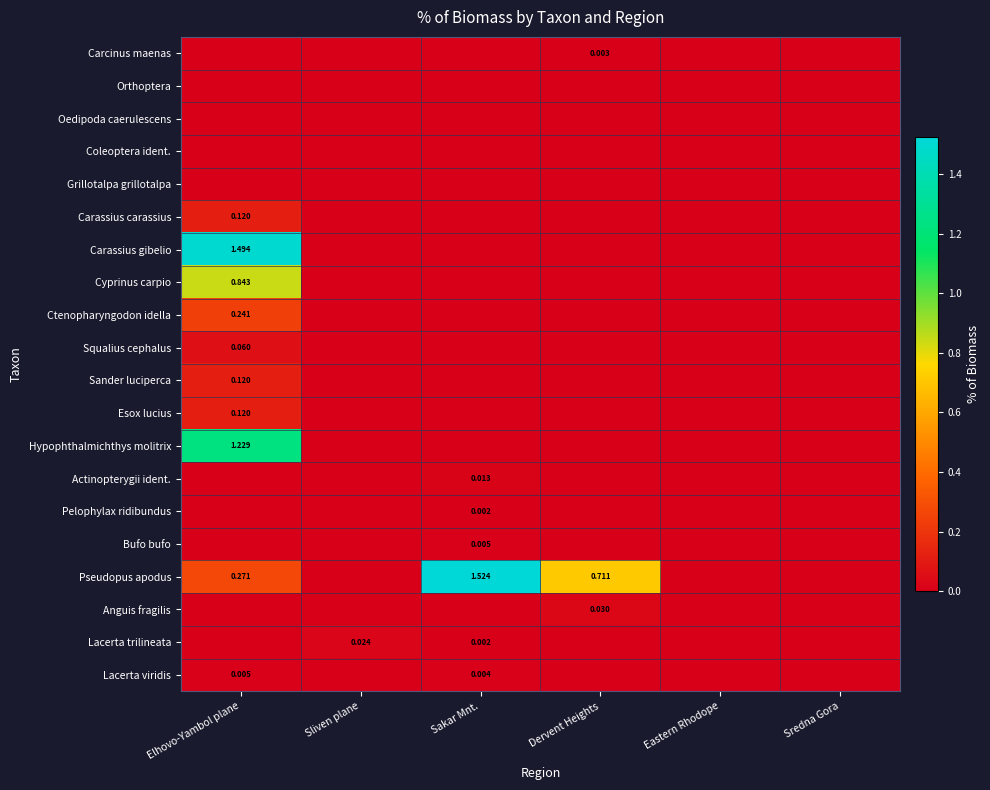

Count the number of categories in the chart.

6